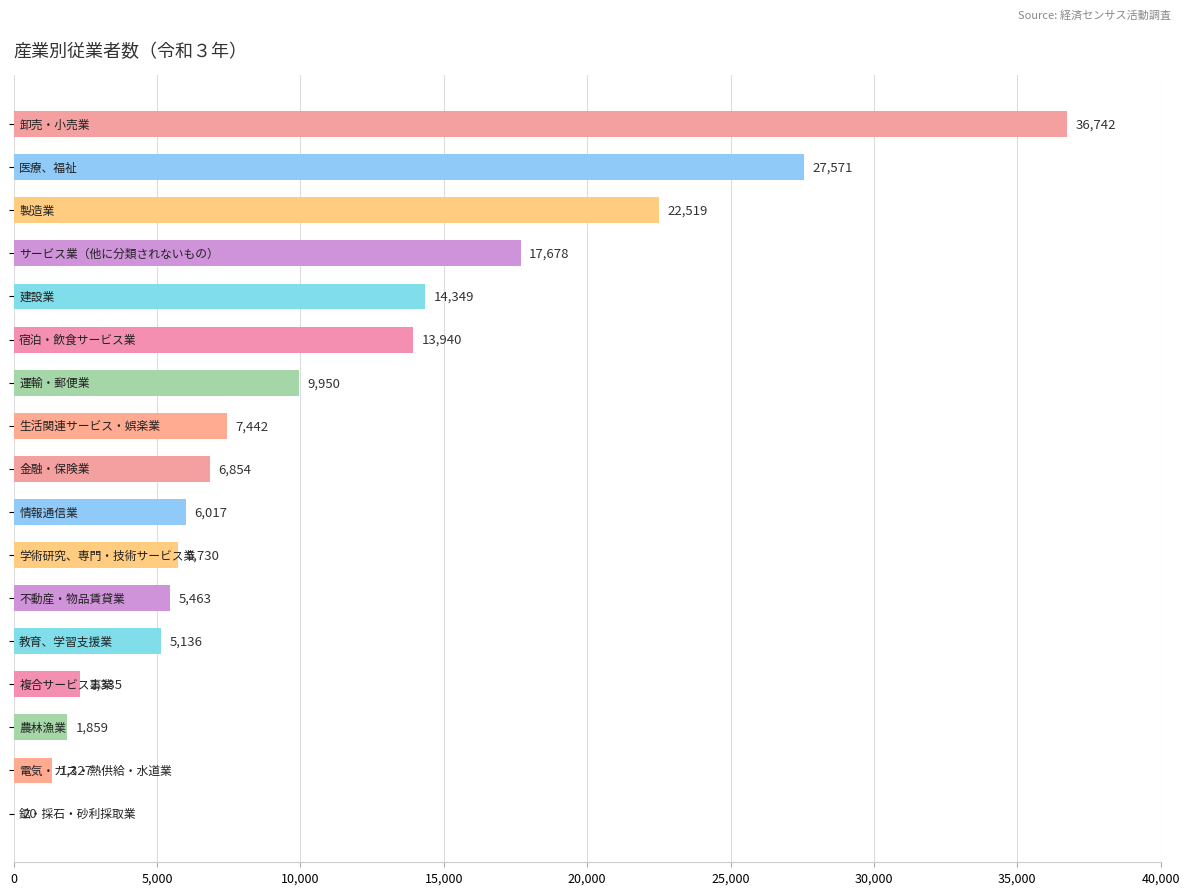

What is the maximum value shown in the chart?

36742